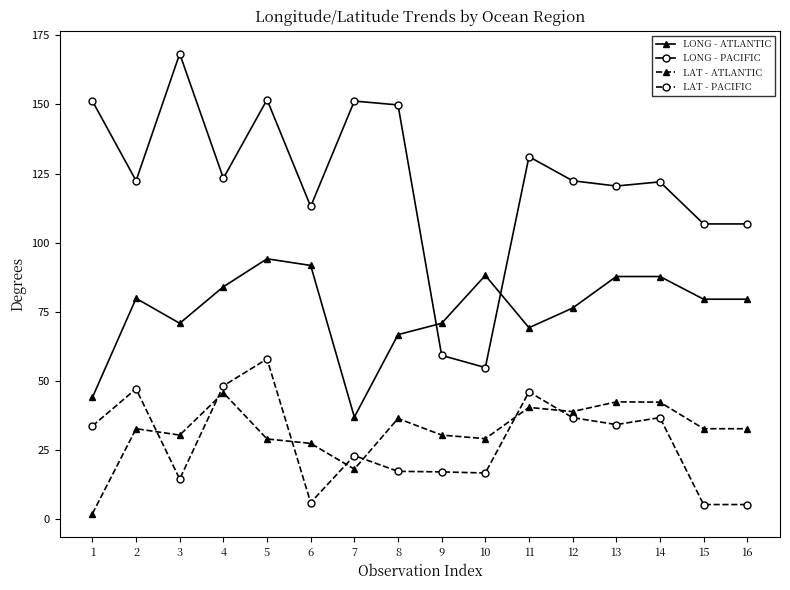

The LONG - ATLANTIC series shows 48.4 at 9. True or false?

False